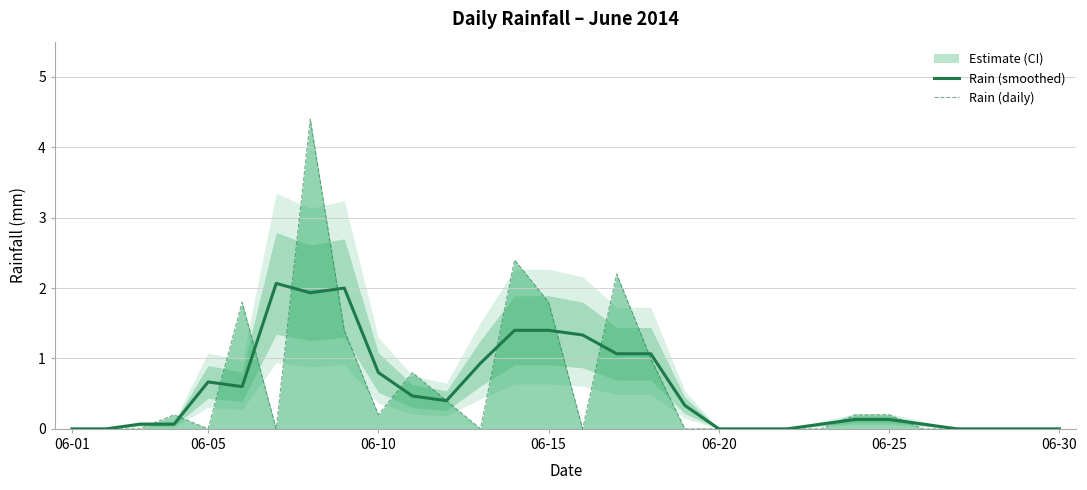

Which series ends up on top after the final intersection of Rain (daily) and Rain (smoothed)?

Rain (smoothed)